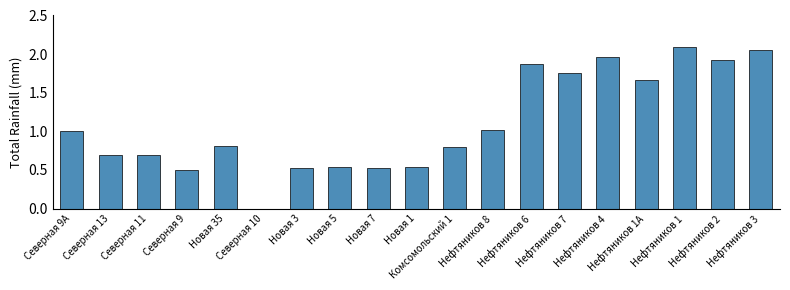

Between Северная 9 and Нефтяников 1А, which is larger?

Нефтяников 1А